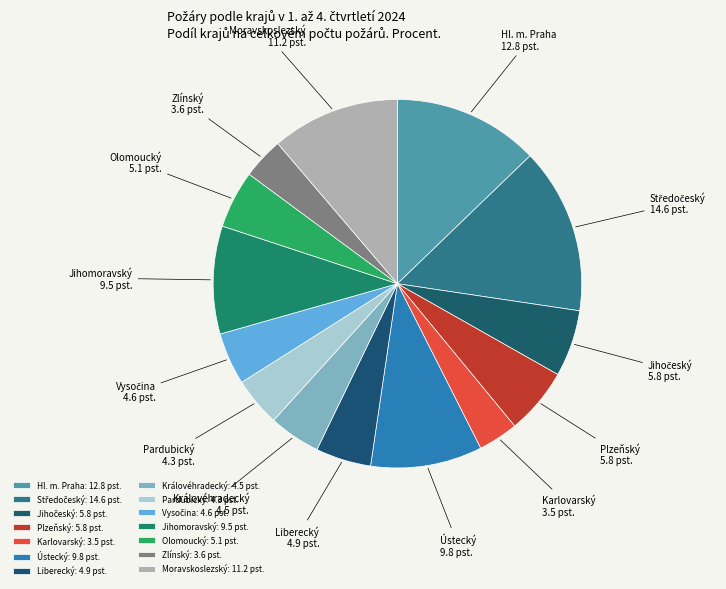

Approximately how many times larger is the value at Karlovarský compared to Olomoucký?

0.7